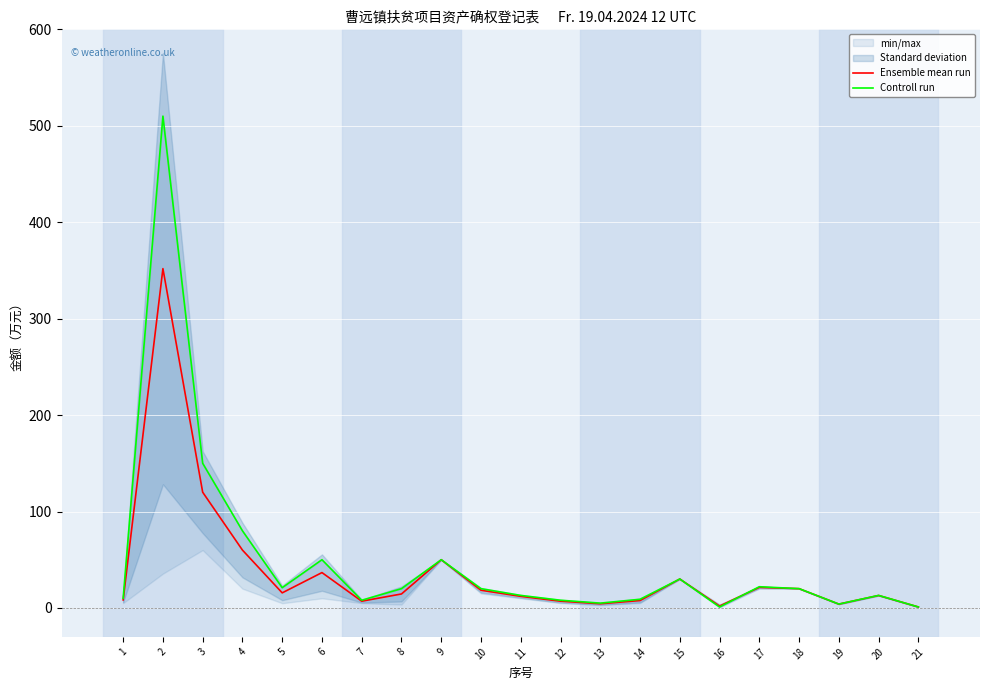

Which series has the widest spread of values?

Controll run